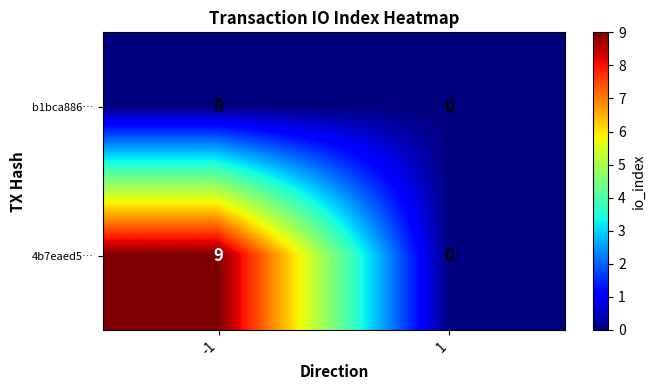

Is it true that 4b7eaed5… equals 9 at -1?

True